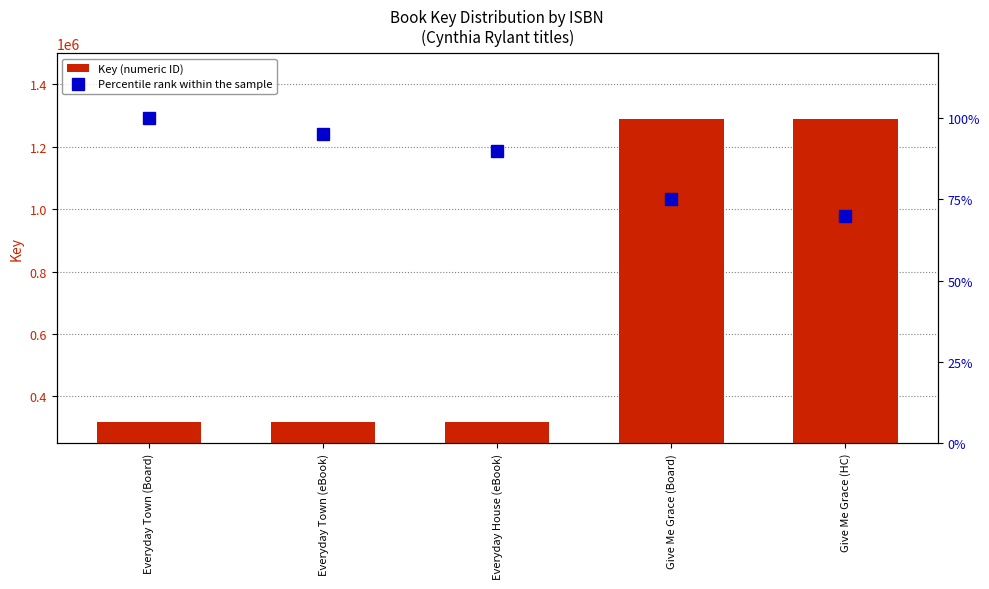

Is it true that Percentile rank within the sample equals 100 at Everyday Town (Board)?

True